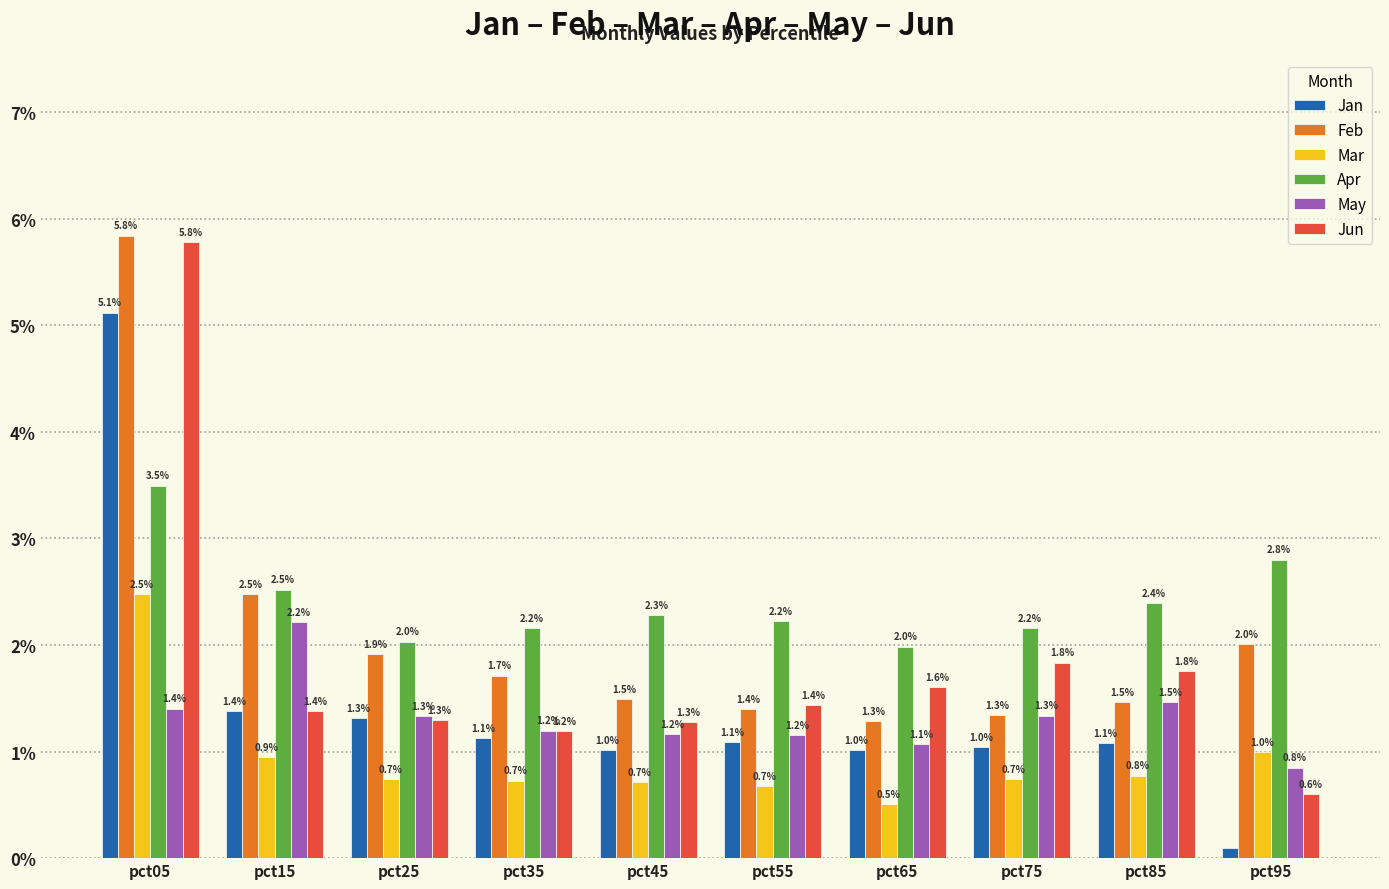

What is the value of the Mar bar at the 4th from the left?

0.7